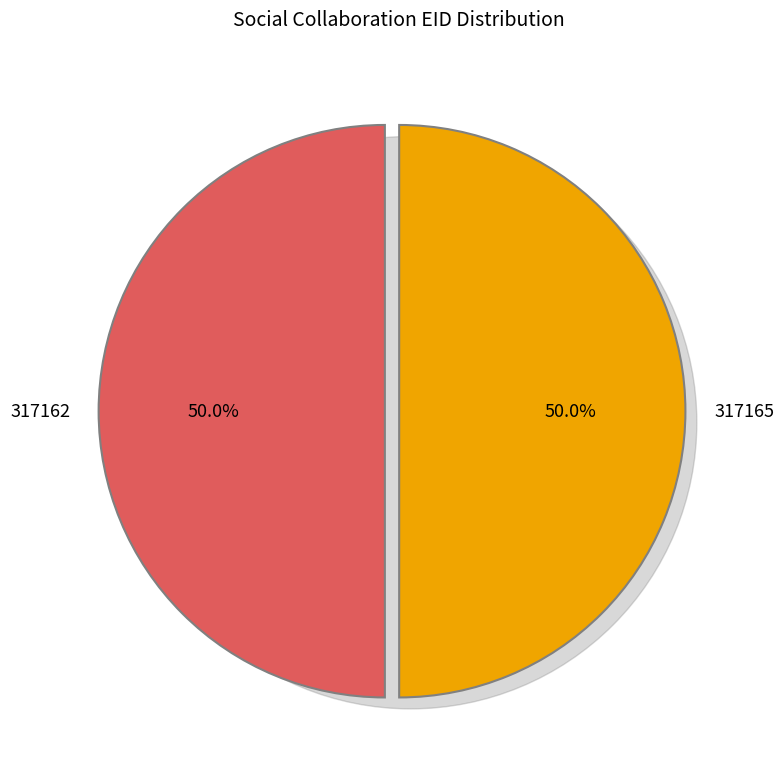

To the nearest percent, what portion does 317162 represent?

50%